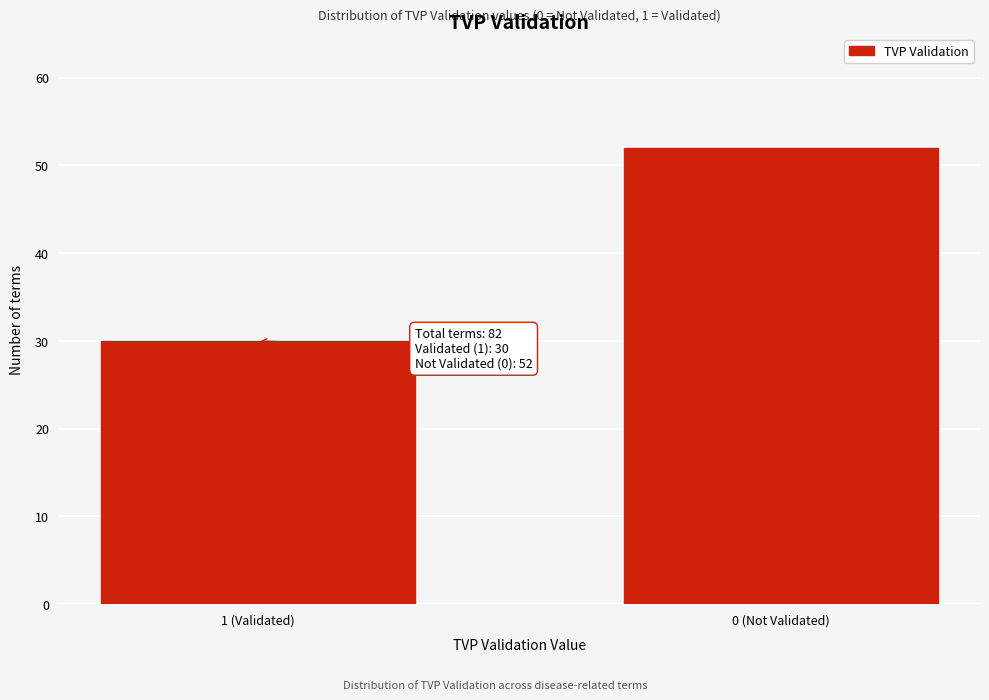

Reading left to right, extract all data points from this chart.

1 (Validated)=30	0 (Not Validated)=52